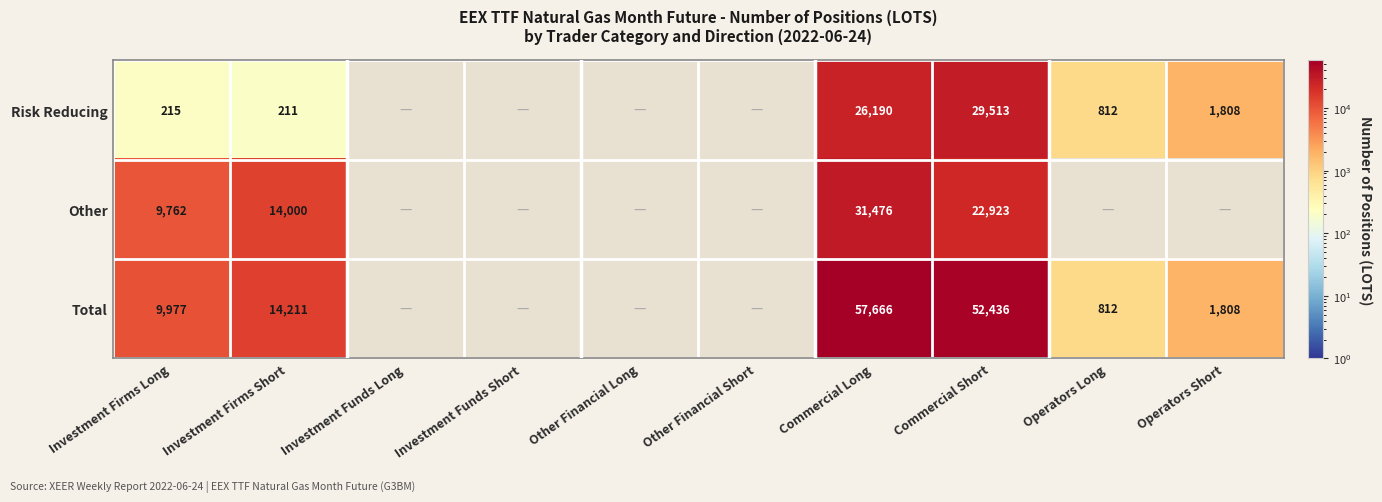

Between Investment Firms Short and Commercial Short, which series saw the biggest shift?

Total